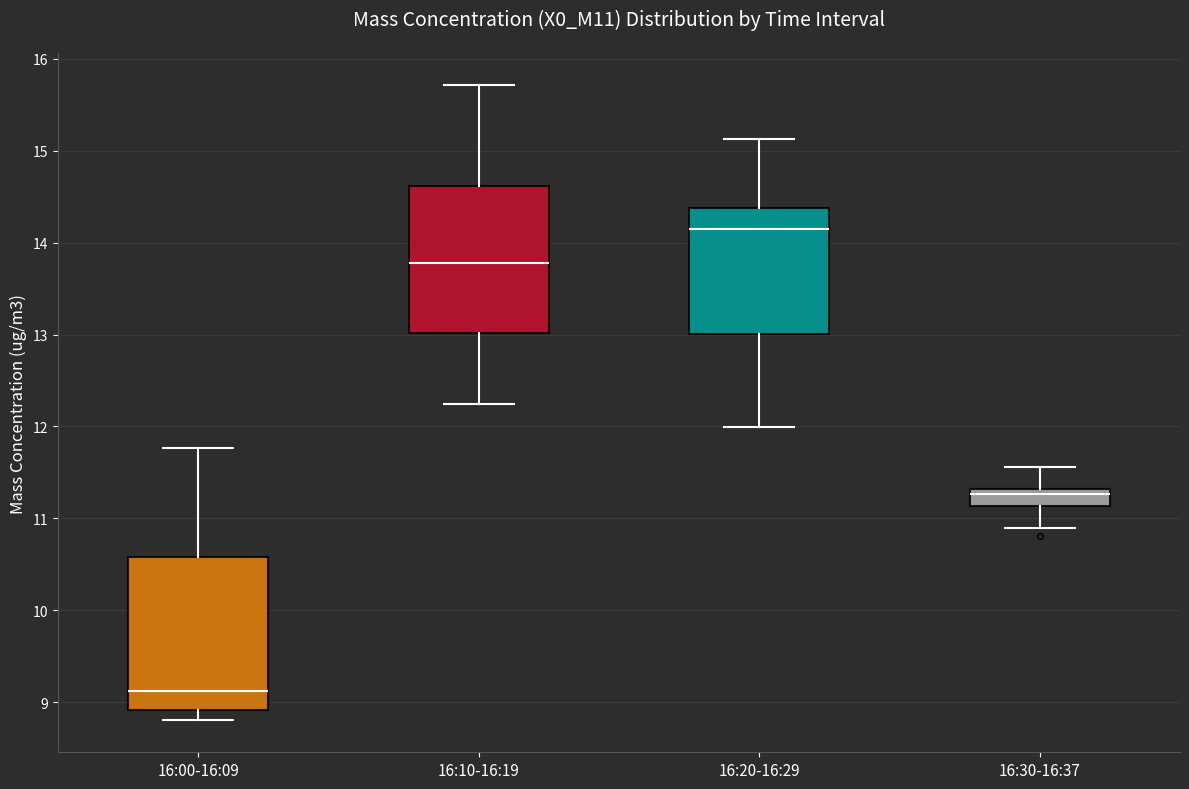

Where is the lower edge of the box for 16:10-16:19 on the y-axis? The values are not printed on the chart, so give them approximately, as read against the axis.

13.0